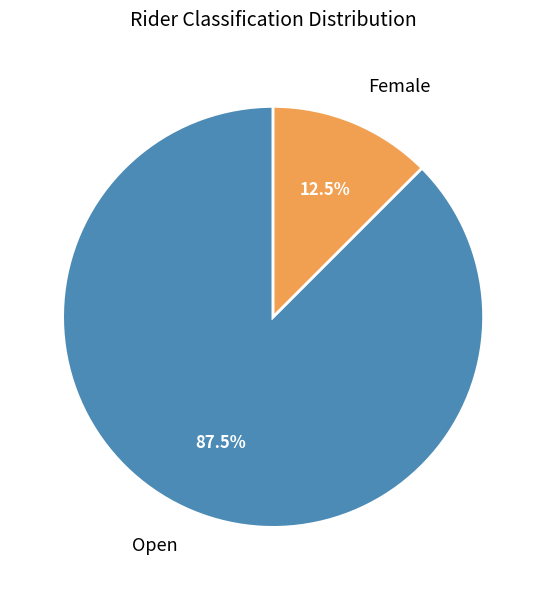

Rank the categories by value from highest to lowest.

Open, Female